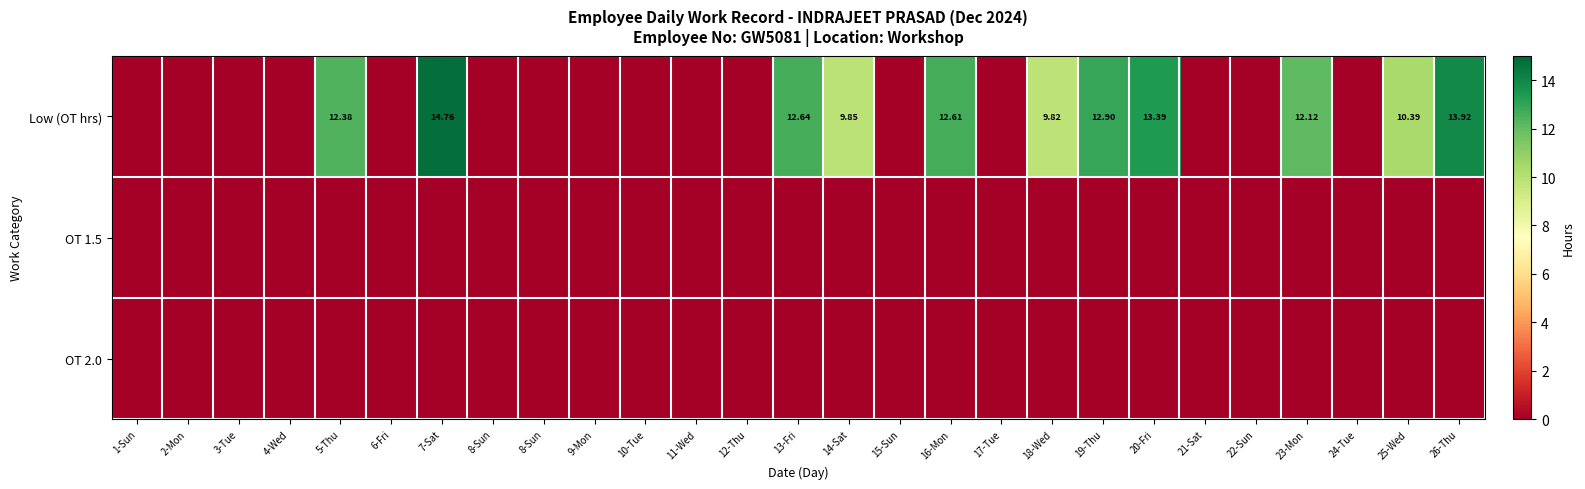

Which series has the largest range (max minus min)?

Low (OT hrs)